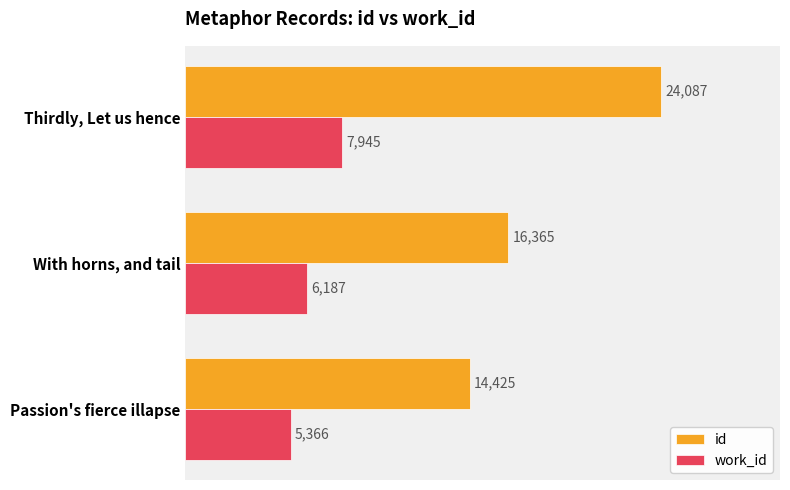

What is the minimum value for work_id?

5366